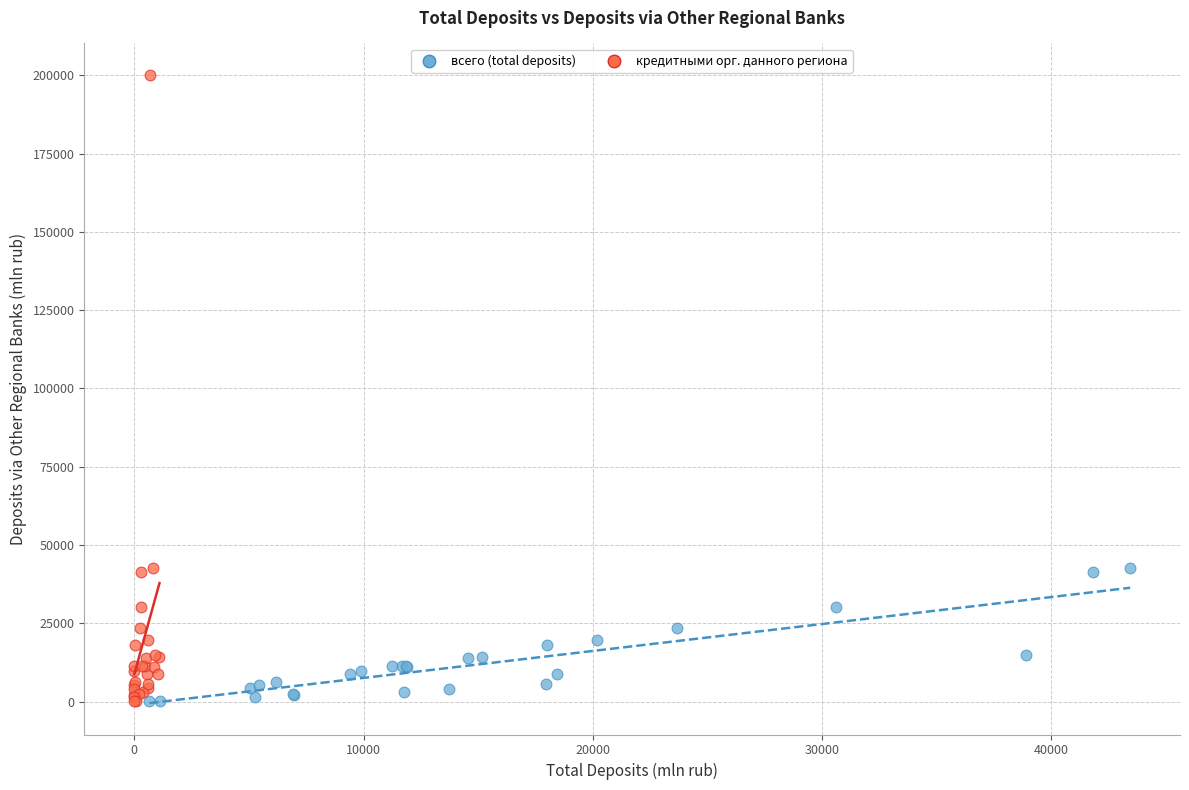

Which series has the largest Y range (max minus min)?

кредитными орг. данного региона